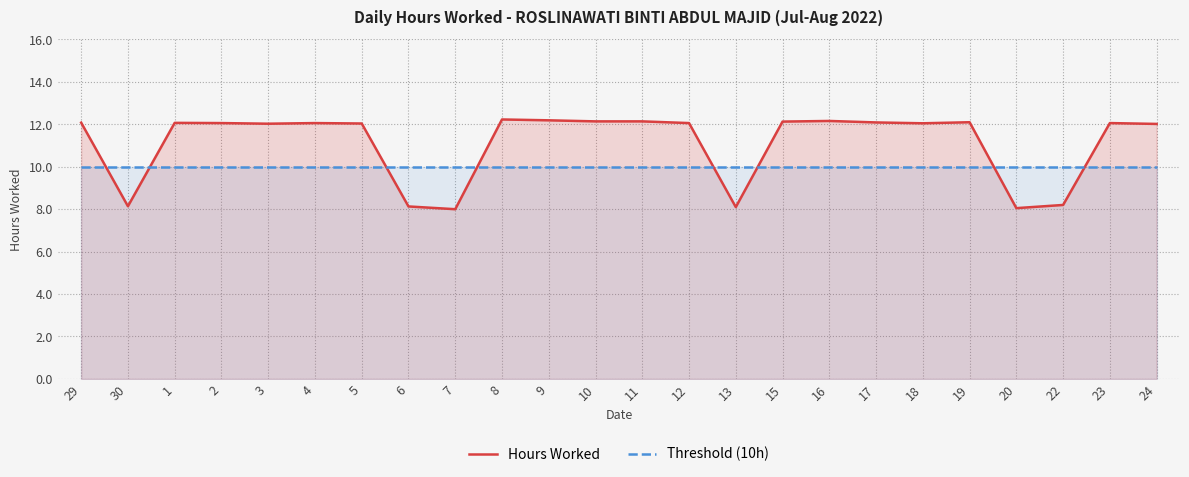

What is the maximum value for Threshold (10h)?

10.0